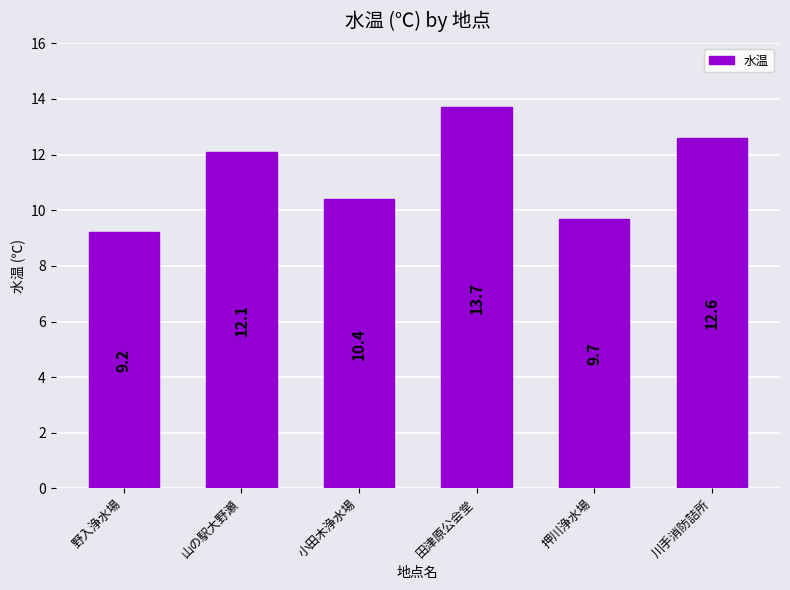

Reading left to right, what are all the values shown in this chart?

野入浄水場=9.2	山の駅大野瀬=12.1	小田木浄水場=10.4	田津原公会堂=13.7	押川浄水場=9.7	川手消防詰所=12.6